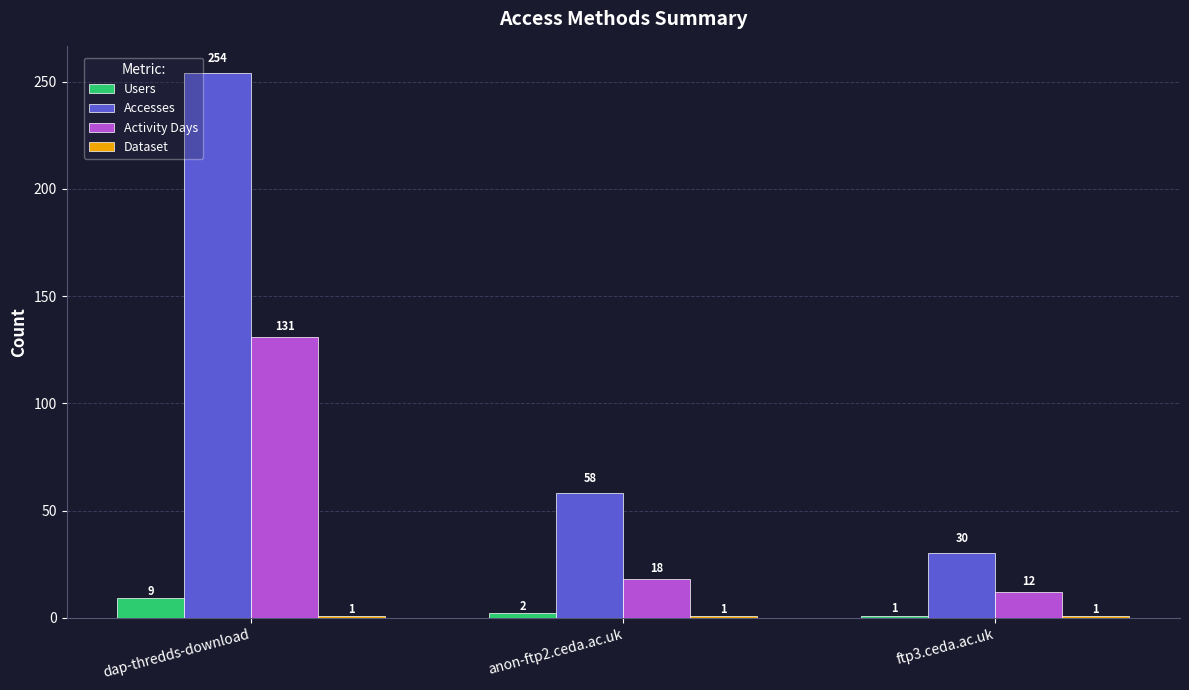

Does the chart contain stacked bars?

No